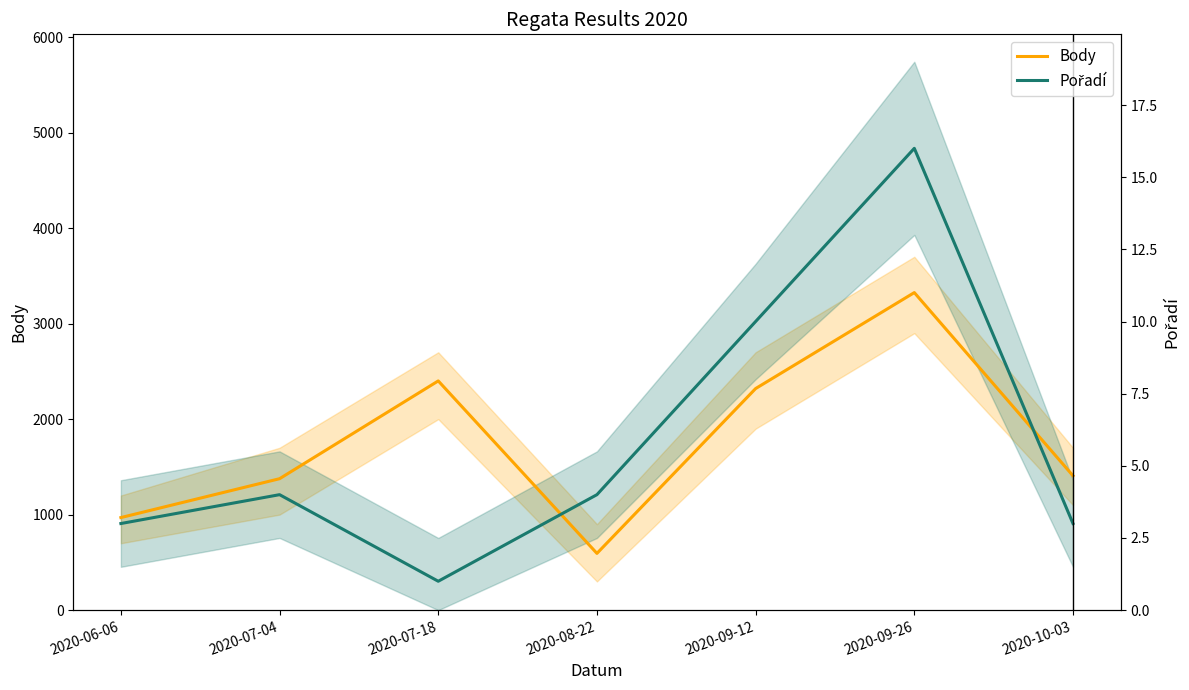

How many intersections are there between Body and Pořadí?

2